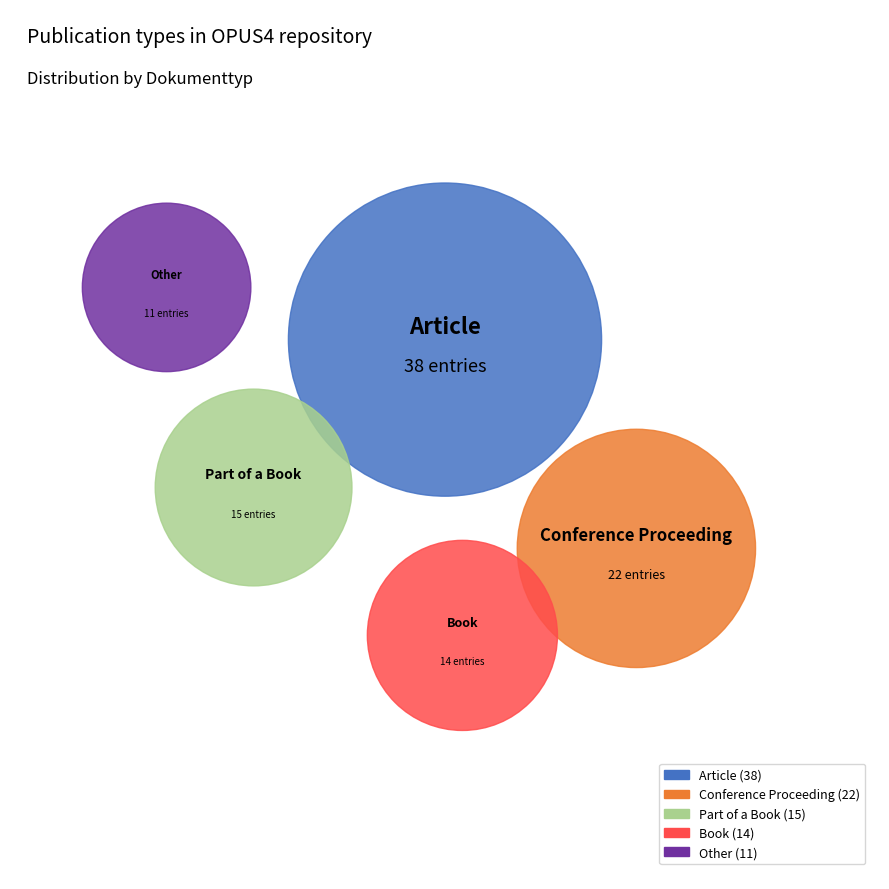

To the nearest percent, what percentage of the pie is Other?

11%